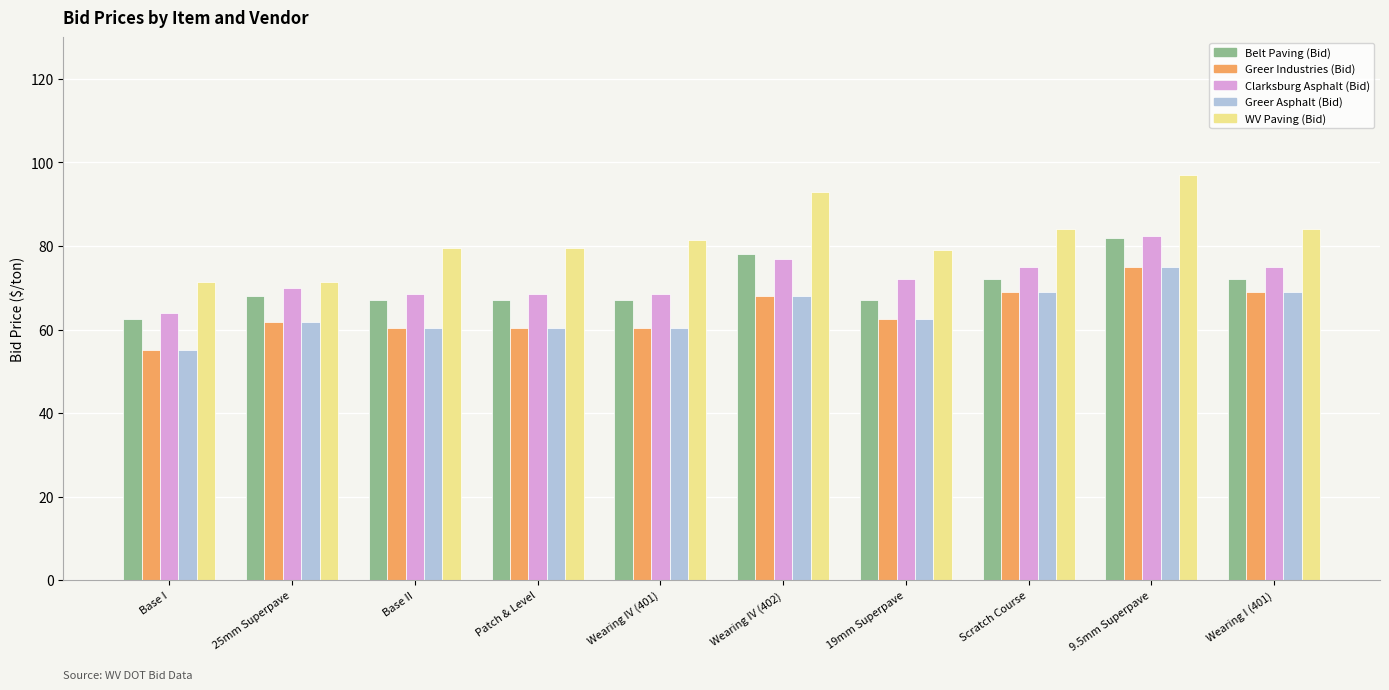

What value does the Greer Industries (Bid) series have at Wearing IV (402)?

68.0